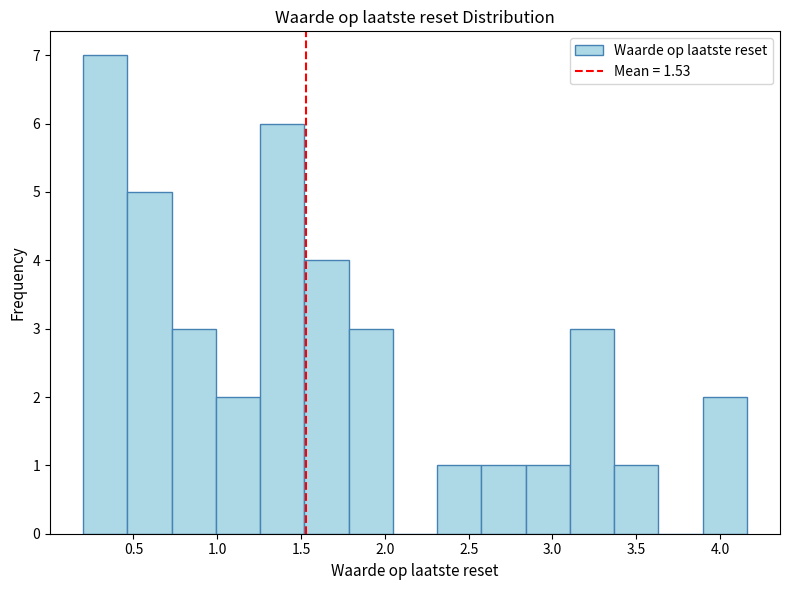

Reading left to right, list every bar in this chart as the range it spans on the x-axis followed by its height. Neither the bar edges nor the heights are printed on the chart, so give them approximately, as read against the axes.

0.20 to 0.45: 7
0.45 to 0.75: 5
0.75 to 1.00: 3
1.00 to 1.25: 2
1.25 to 1.50: 6
1.50 to 1.80: 4
1.80 to 2.05: 3
2.05 to 2.30: 0
2.30 to 2.60: 1
2.60 to 2.85: 1
2.85 to 3.10: 1
3.10 to 3.35: 3
3.35 to 3.65: 1
3.65 to 3.90: 0
3.90 to 4.15: 2